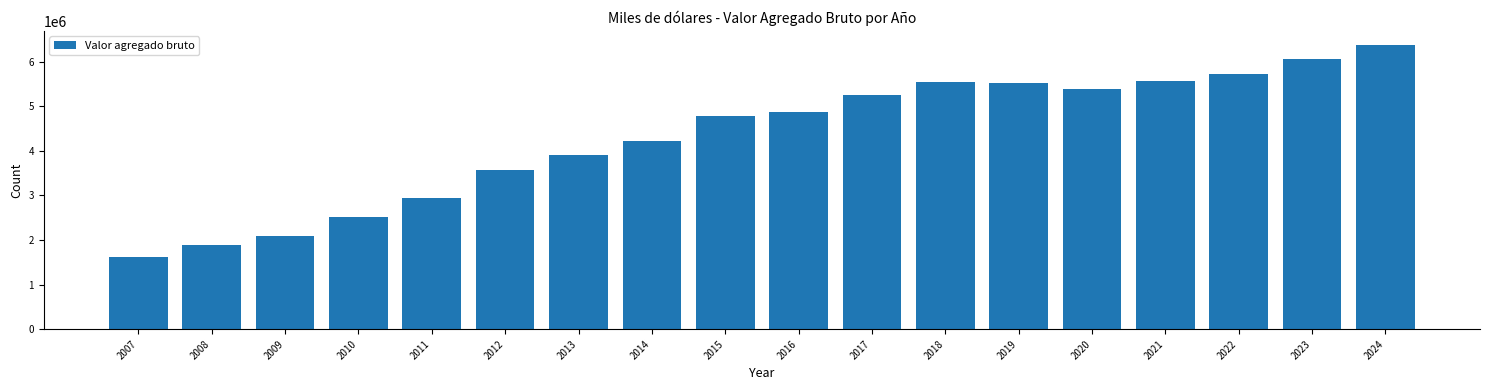

What is the value of the 13th bar from the left?

5527931